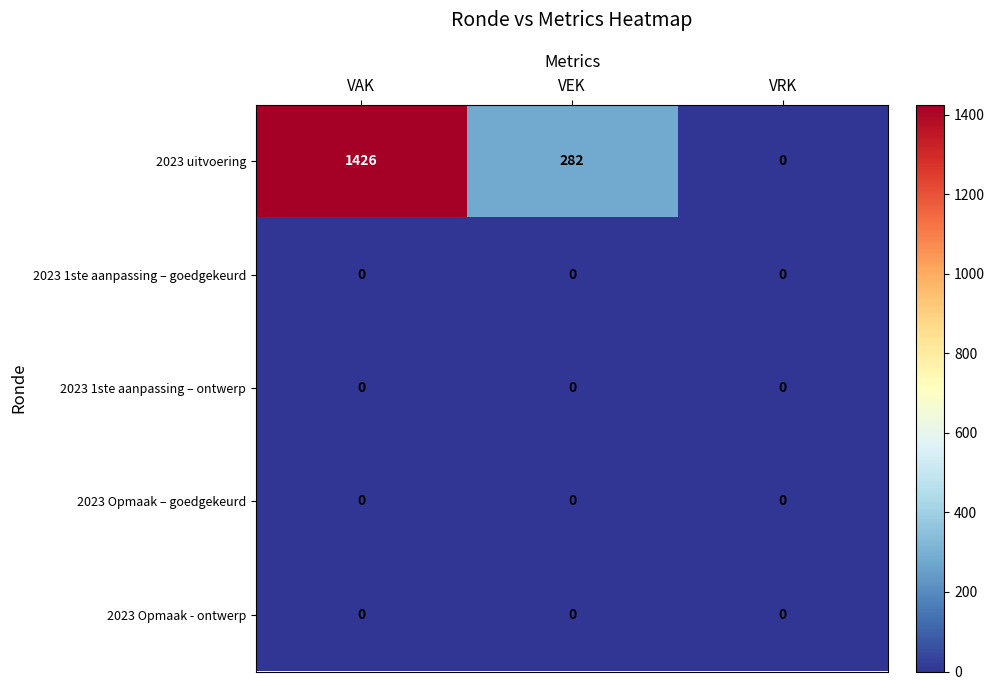

Which series has the largest total across all categories?

2023 uitvoering